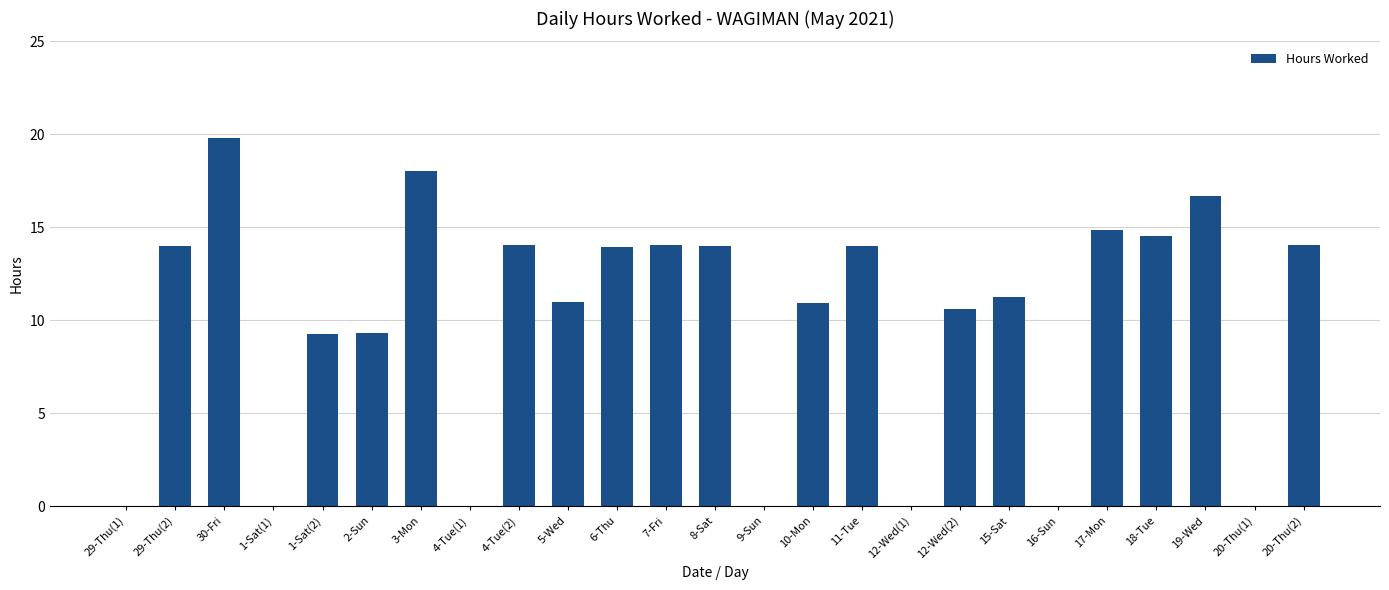

What is the maximum value shown in the chart?

19.8